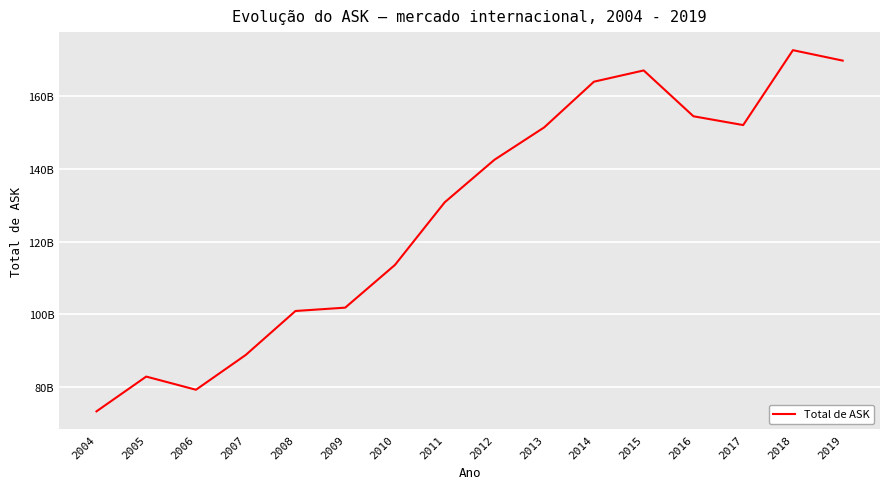

Is this an area chart (filled region under the line)?

No